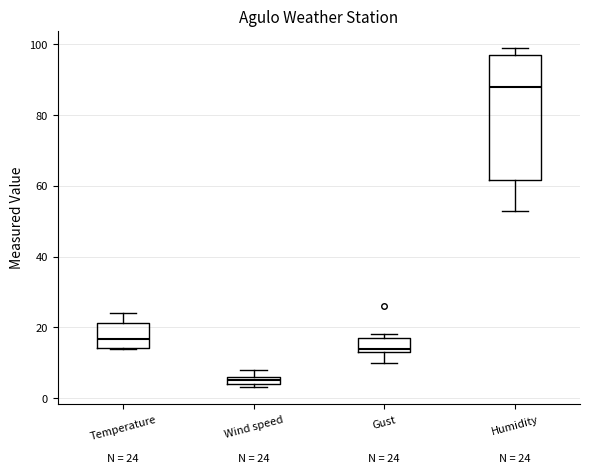

Which box is the tallest, from its lower edge to its upper edge?

Humidity